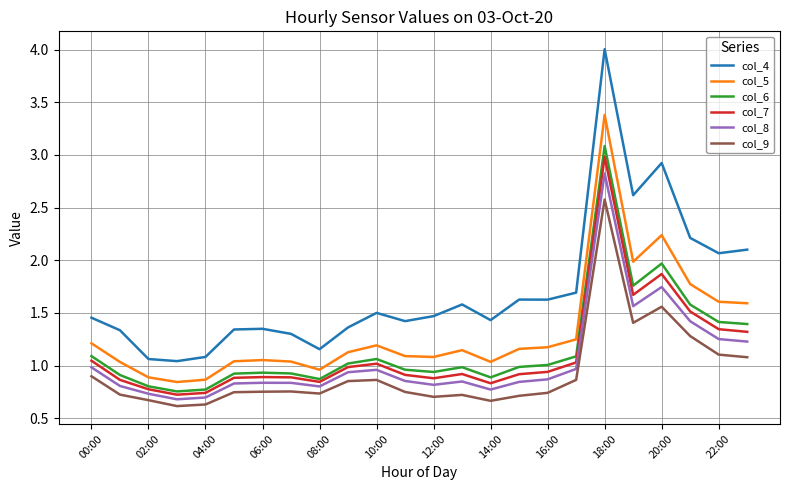

What is the difference between the maximum and minimum values in the col_5 series?

2.5